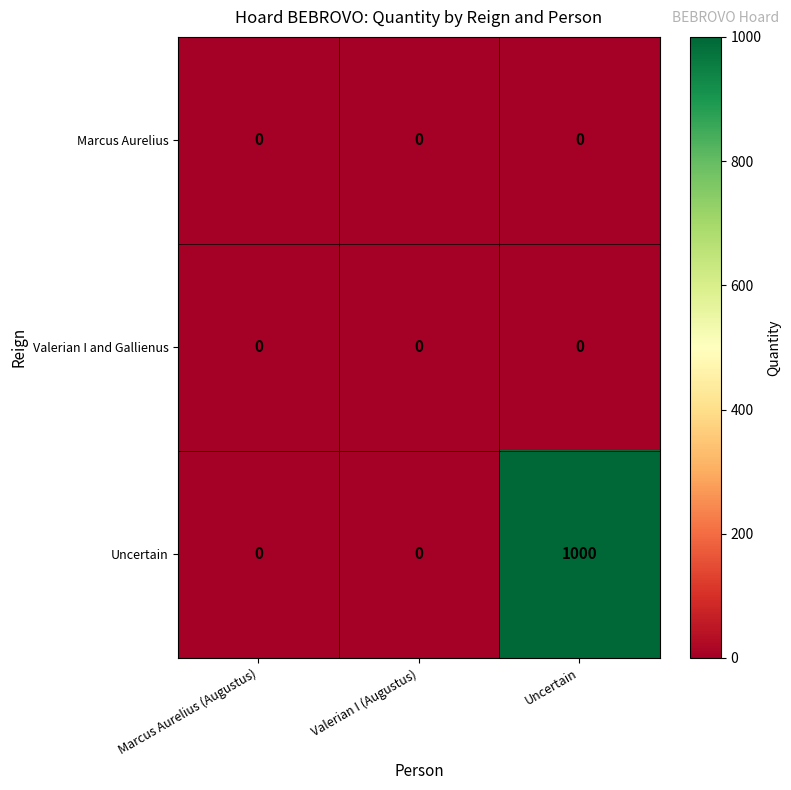

Which series has the widest spread of values?

Uncertain